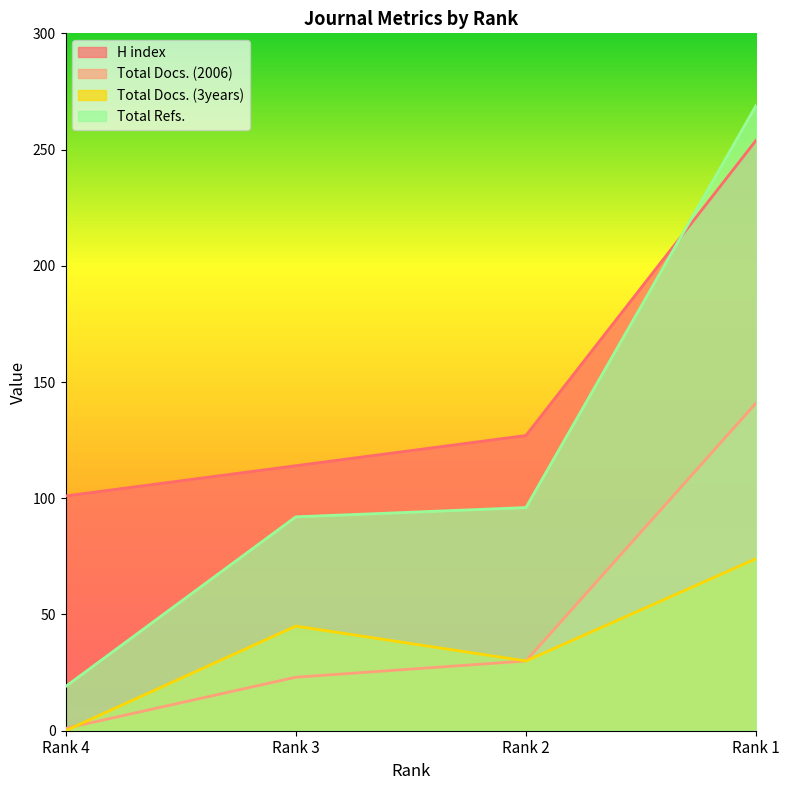

How many data points in Total Docs. (2006) are above 30?

1